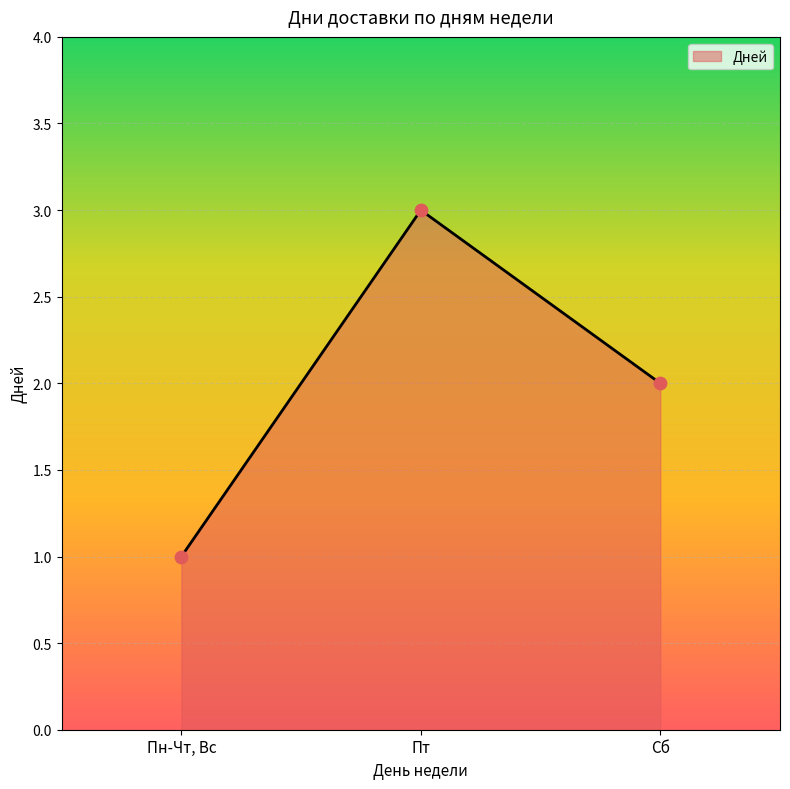

What is the change in value from Пт to Сб?

-1